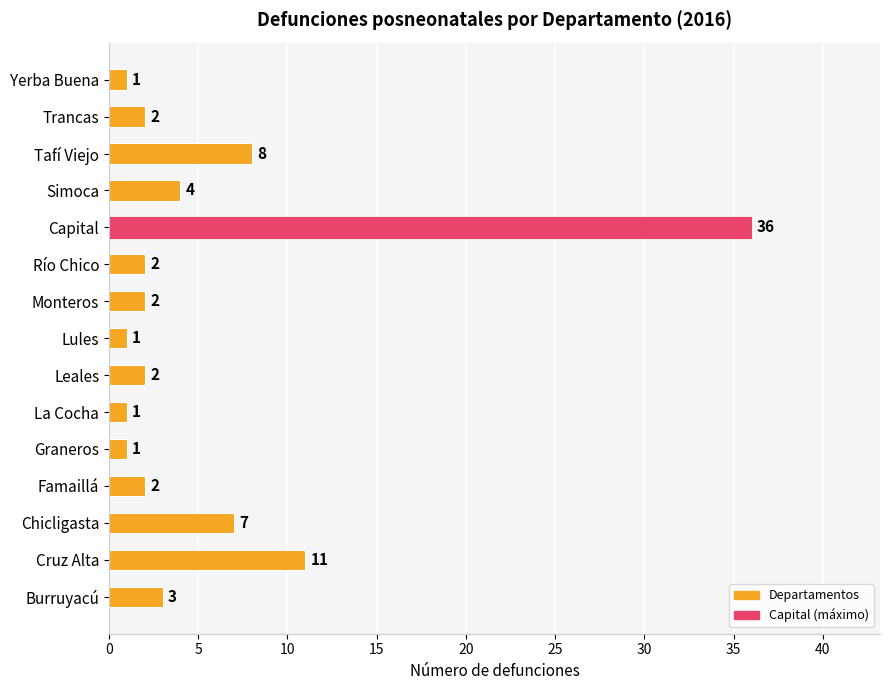

At which category does the chart reach its peak across all series?

Capital